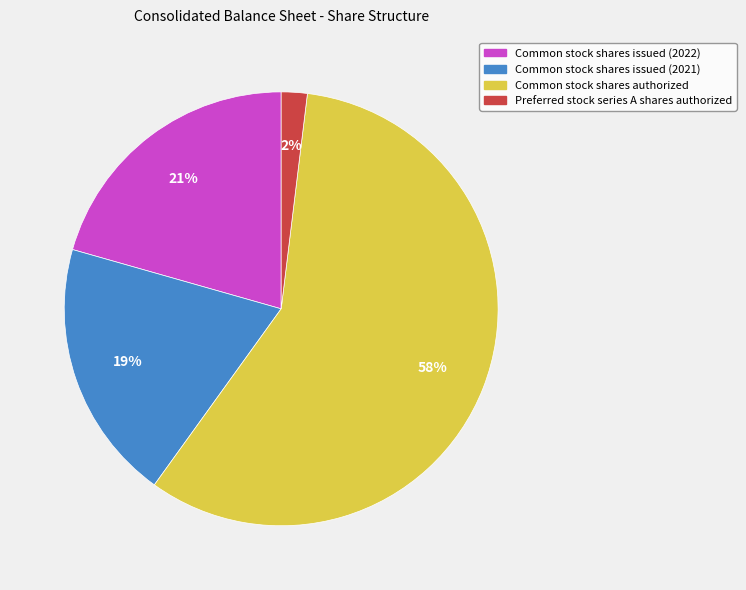

To the nearest percent, what is the average slice percentage?

25%